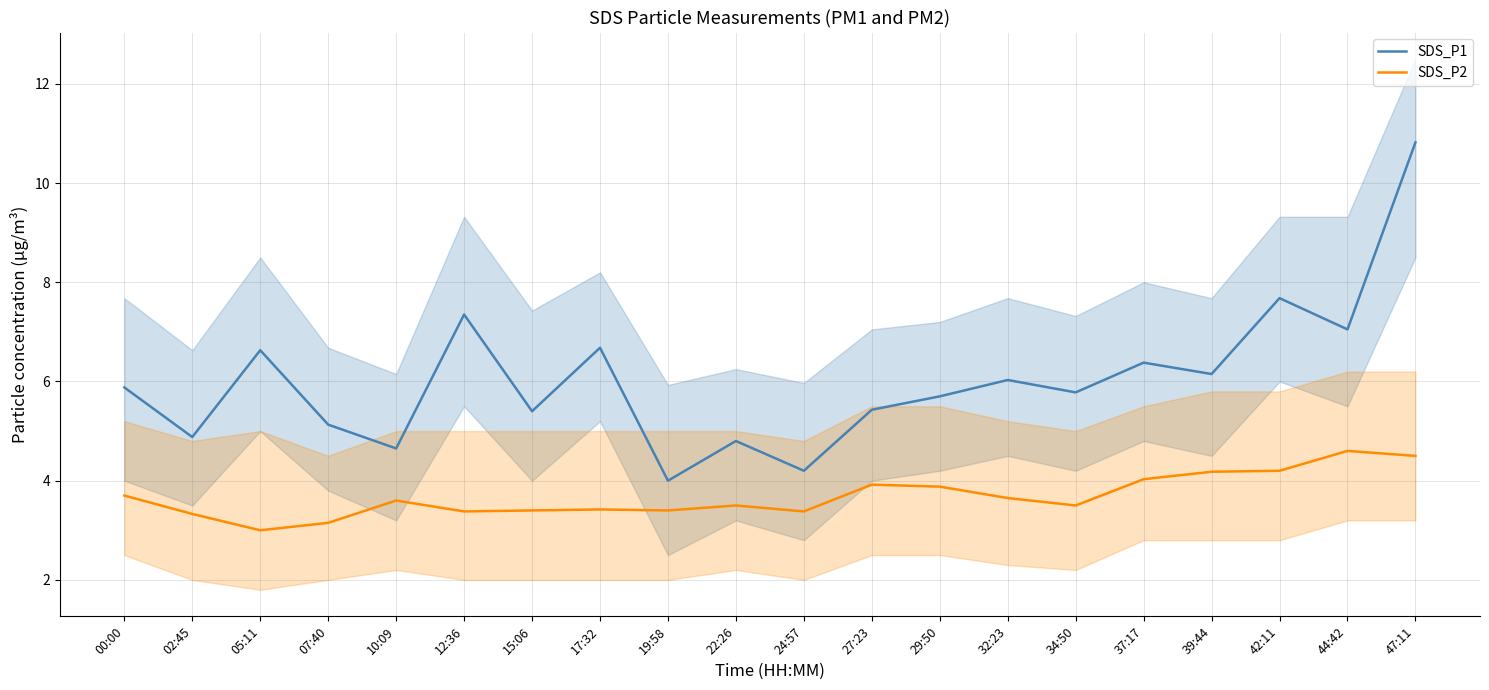

How many series are shown in this chart?

2